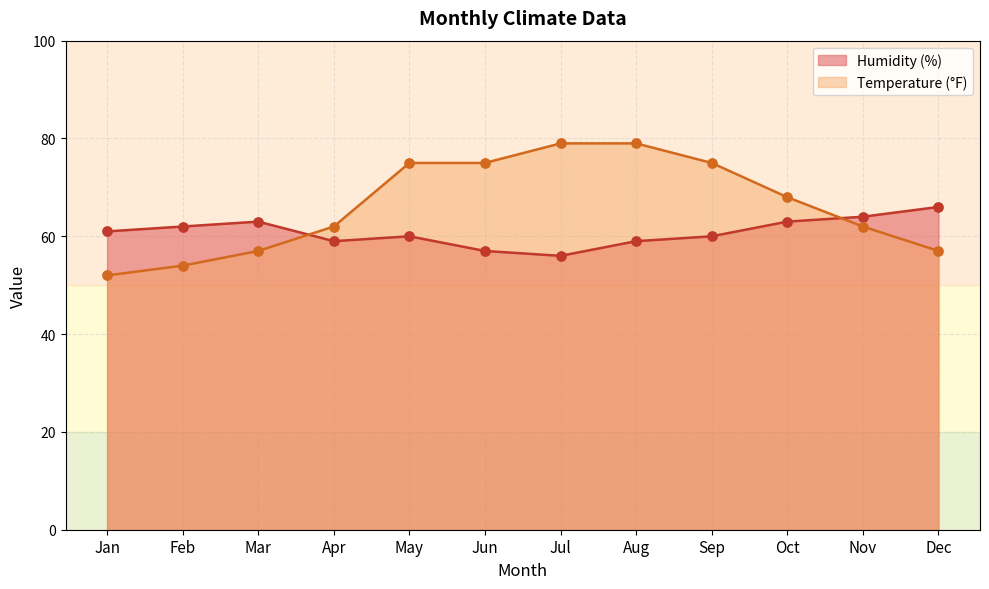

At which category is the sum across all series the highest?

Aug